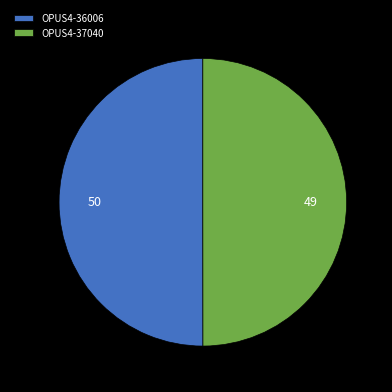

What is the ratio of the value at OPUS4-36006 to the value at OPUS4-37040?

1.0